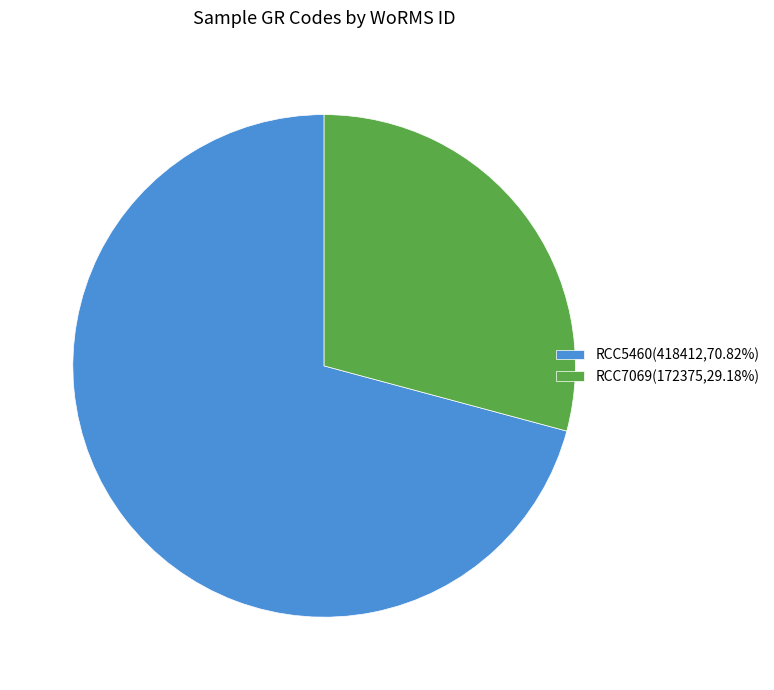

Which slice is the largest?

RCC5460